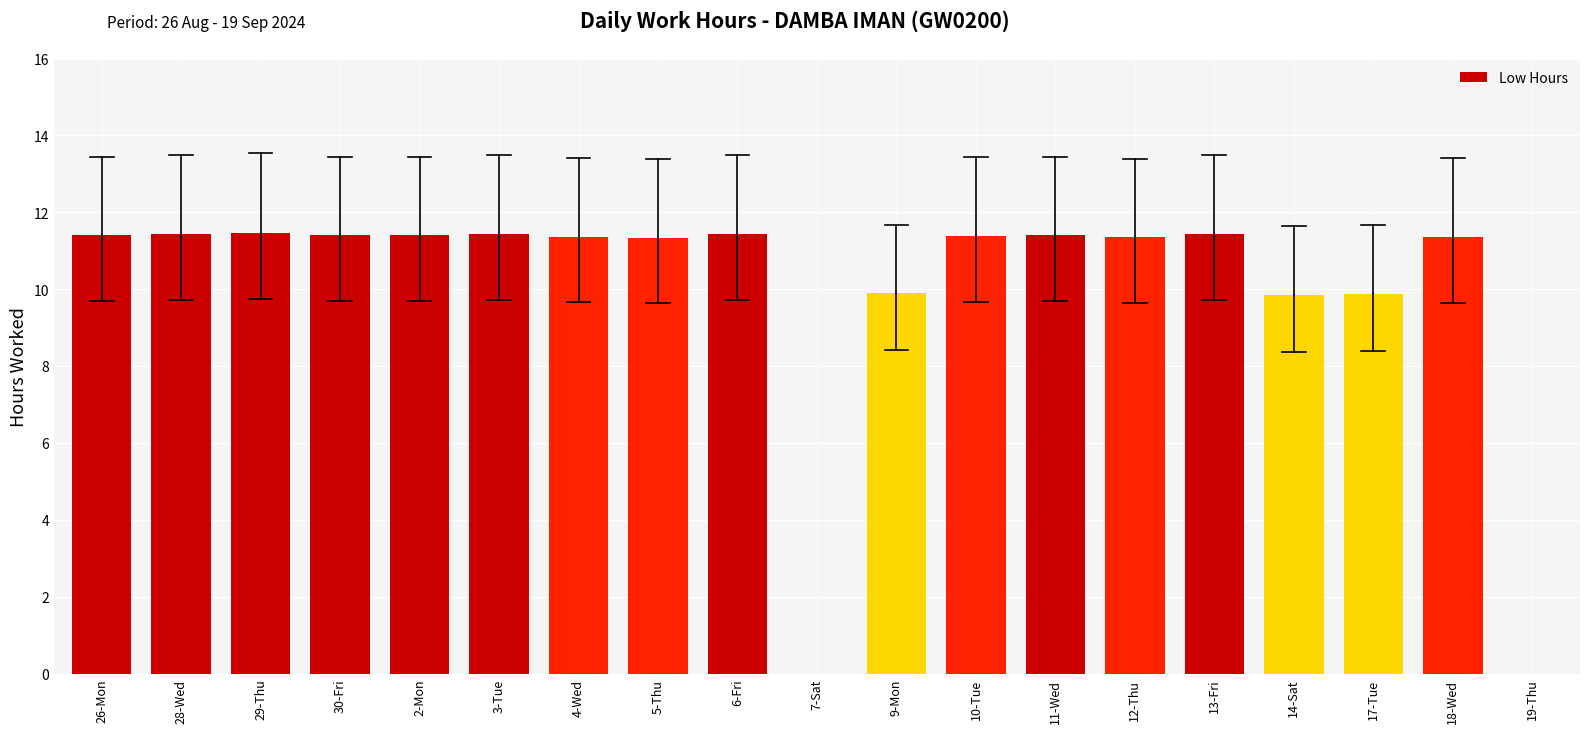

Where does the data first go above 11?

26-Mon